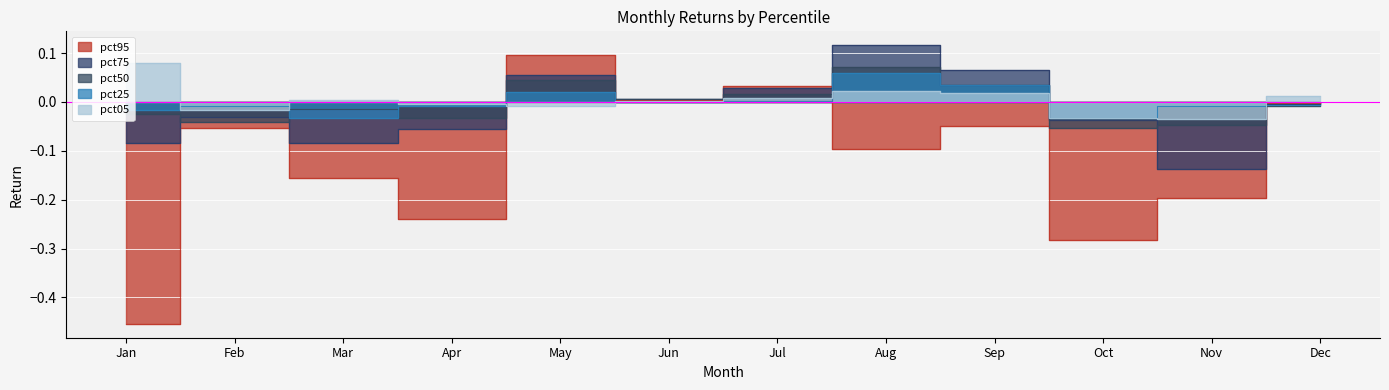

What is the smallest value displayed?

-0.5